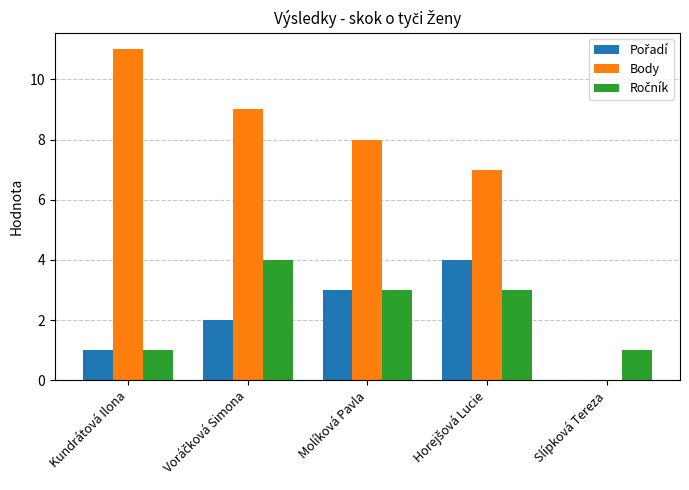

What is the sum of all Body values?

35